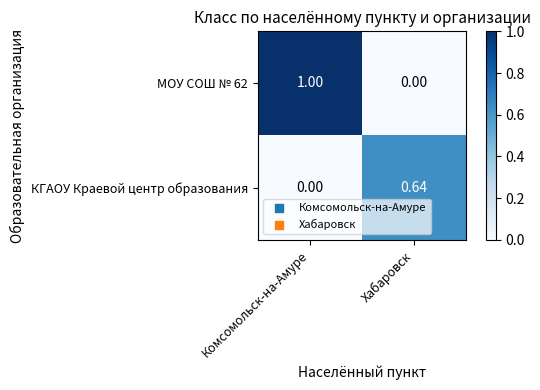

At which label is МОУ СОШ № 62 closest to 0?

Хабаровск